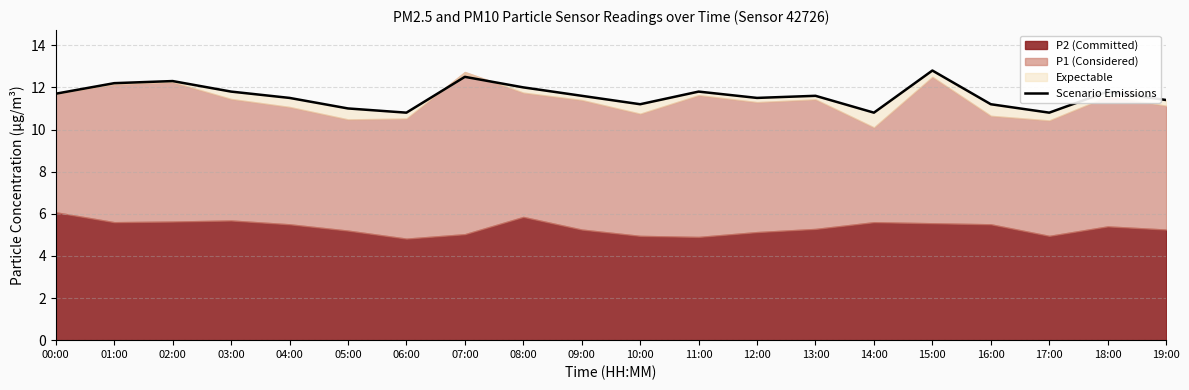

What is the sum of all values?

232.3